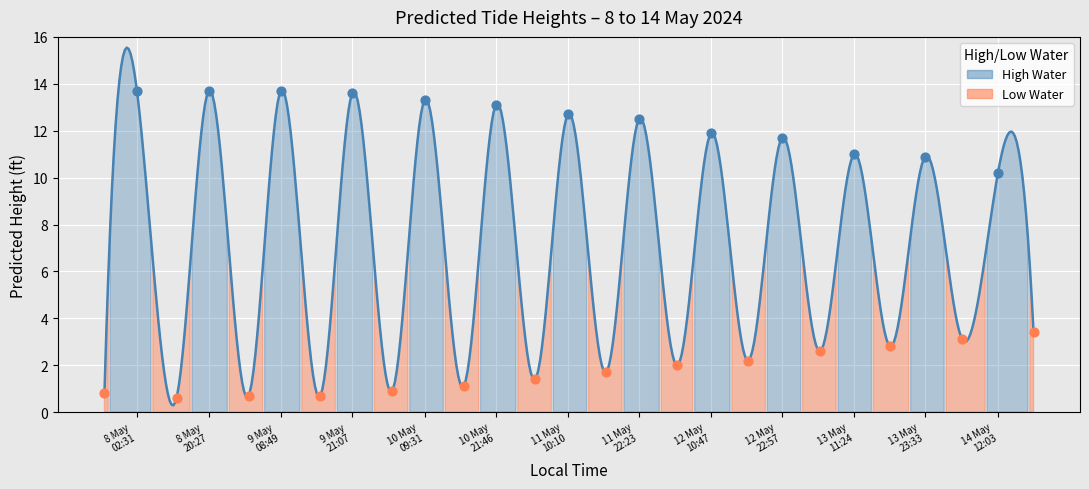

Which has a higher value, 1715621700 or 1715710200?

1715710200